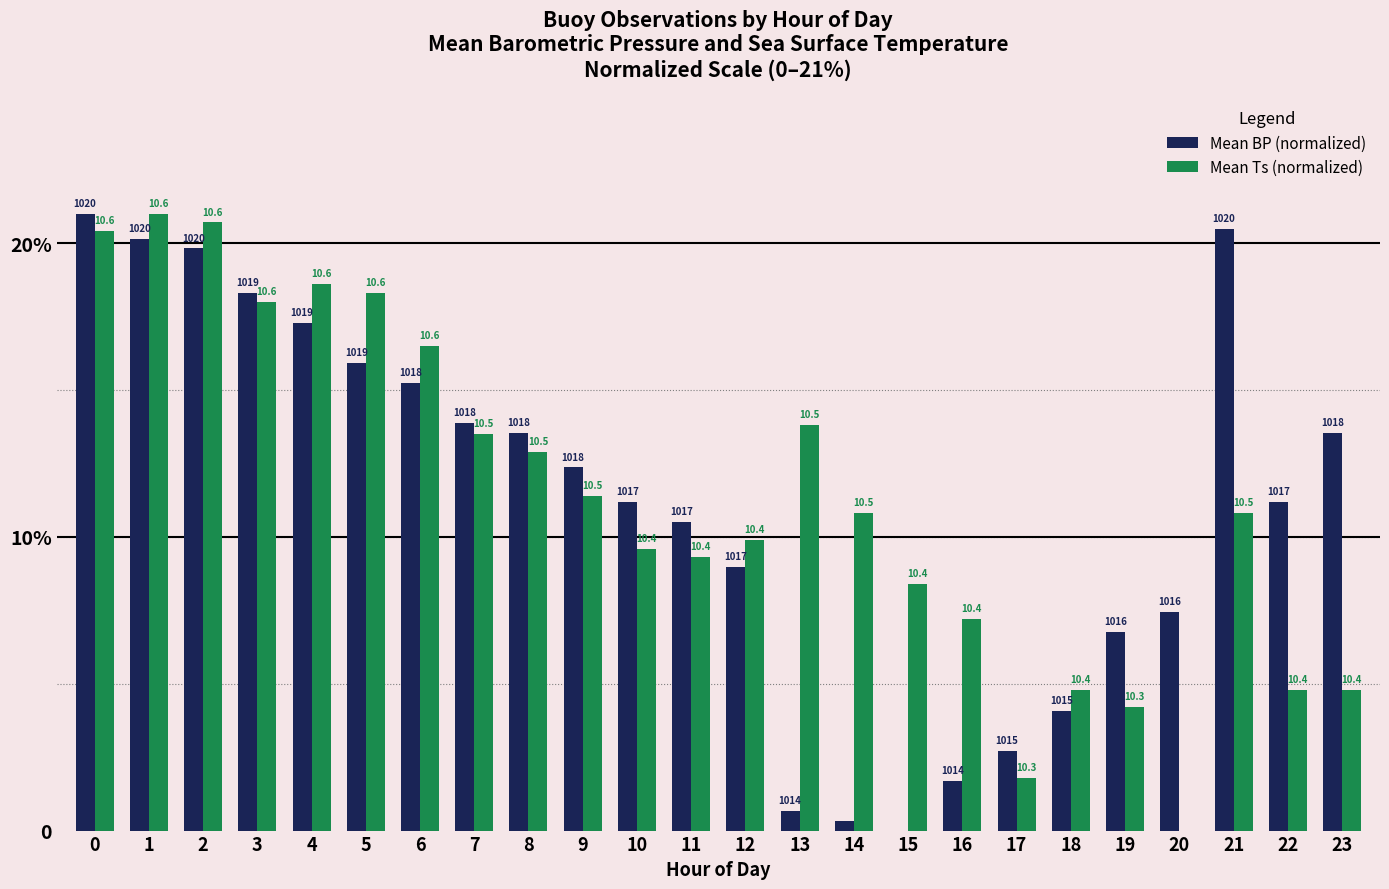

Reading left to right, transcribe all the data shown in this chart.

Mean BP (normalized): 0=21.0	1=20.2	2=19.8	3=18.3	4=17.3	5=15.9	6=15.2	7=13.9	8=13.5	9=12.4	10=11.2	11=10.5	12=9.0	13=0.7	14=0.3	15=0.0	16=1.7	17=2.7	18=4.1	19=6.8	20=7.5	21=20.5	22=11.2	23=13.5
Mean Ts (normalized): 0=20.4	1=21.0	2=20.7	3=18.0	4=18.6	5=18.3	6=16.5	7=13.5	8=12.9	9=11.4	10=9.6	11=9.3	12=9.9	13=13.8	14=10.8	15=8.4	16=7.2	17=1.8	18=4.8	19=4.2	20=0.0	21=10.8	22=4.8	23=4.8